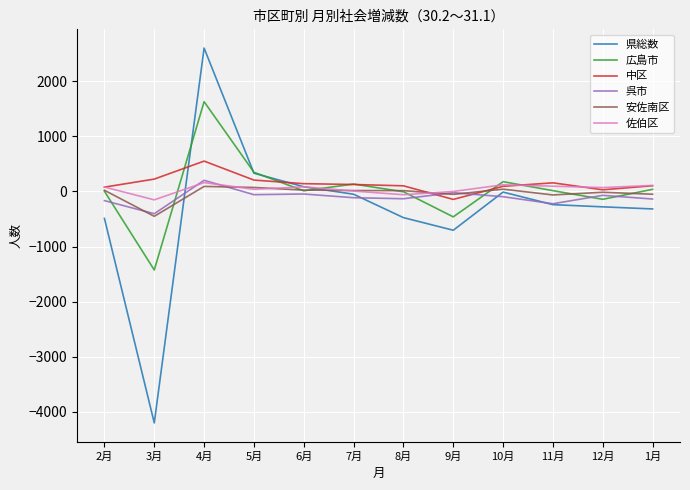

What is the minimum value shown in the chart?

-4204